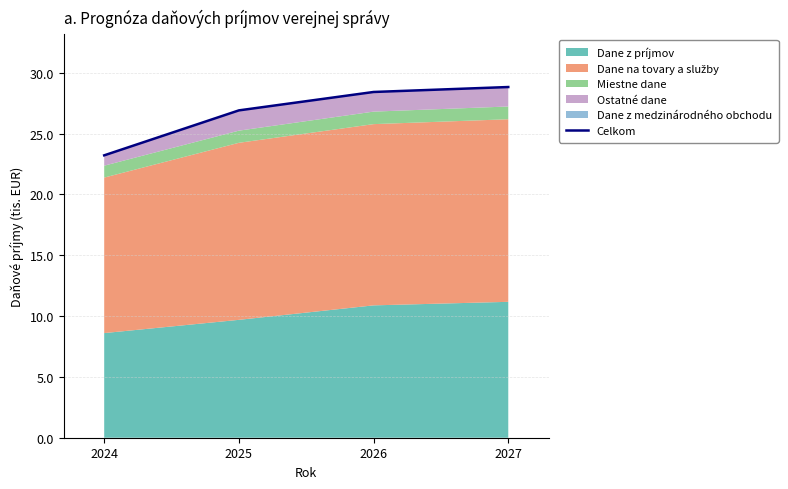

Is it true that the value at 2026 is 28.4?

True